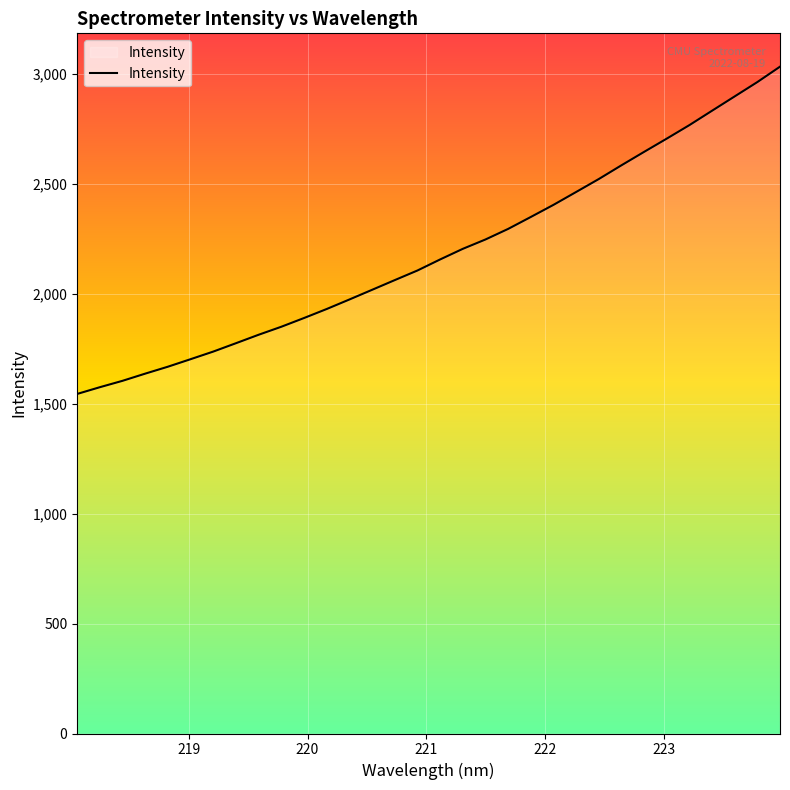

What is the greatest value displayed?

3031.4